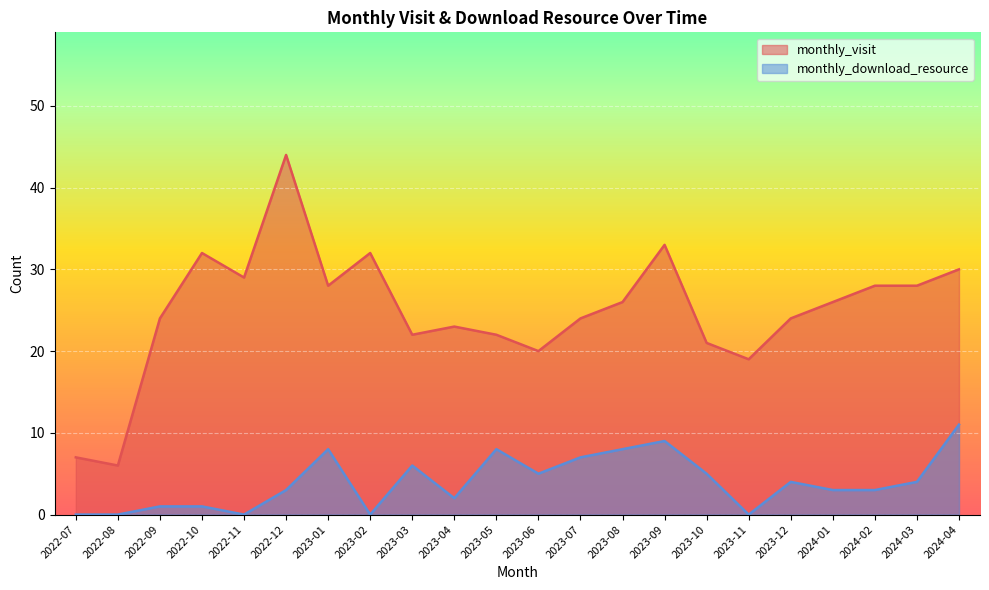

Rank the series by their maximum value, from highest to lowest.

monthly_visit, monthly_download_resource